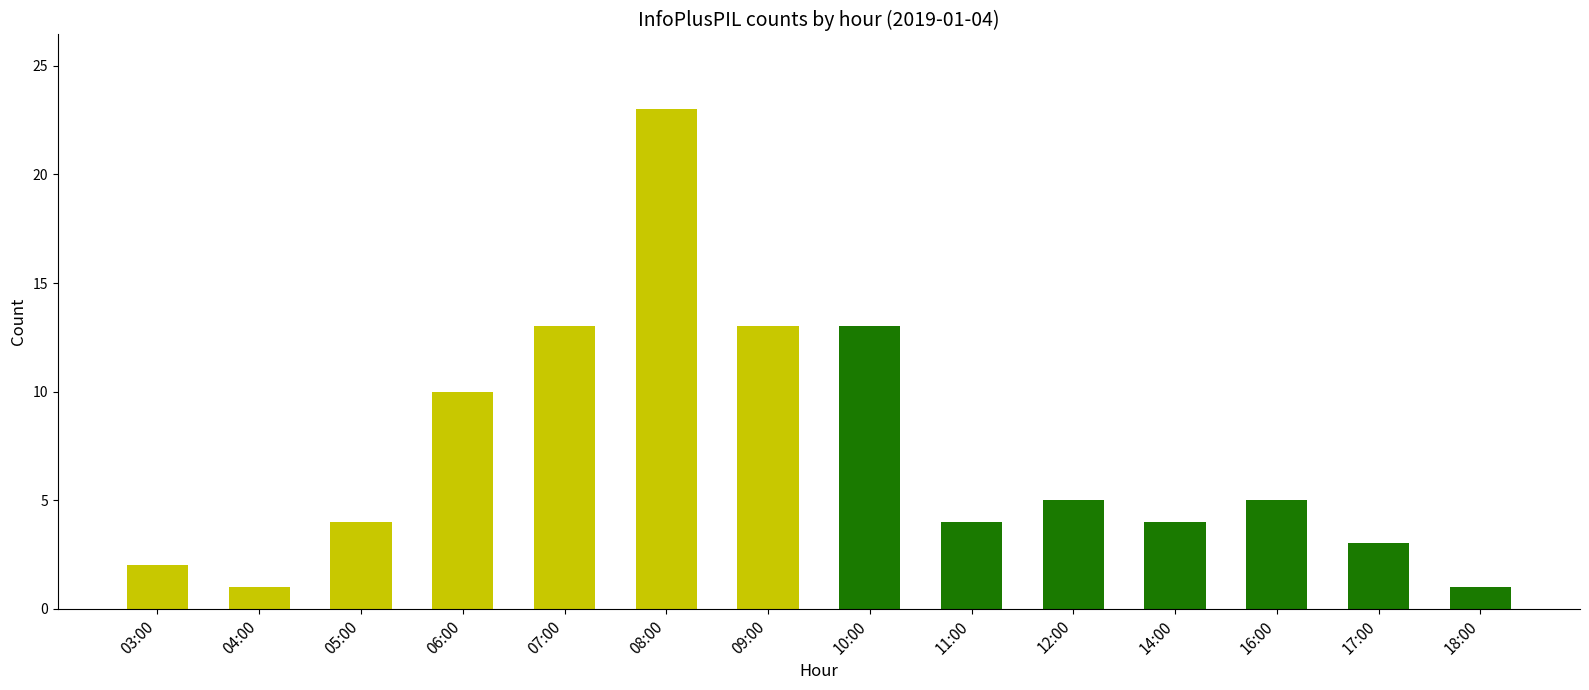

Reading left to right, transcribe all the data shown in this chart.

2	1	4	10	13	23	13	13	4	5	4	5	3	1